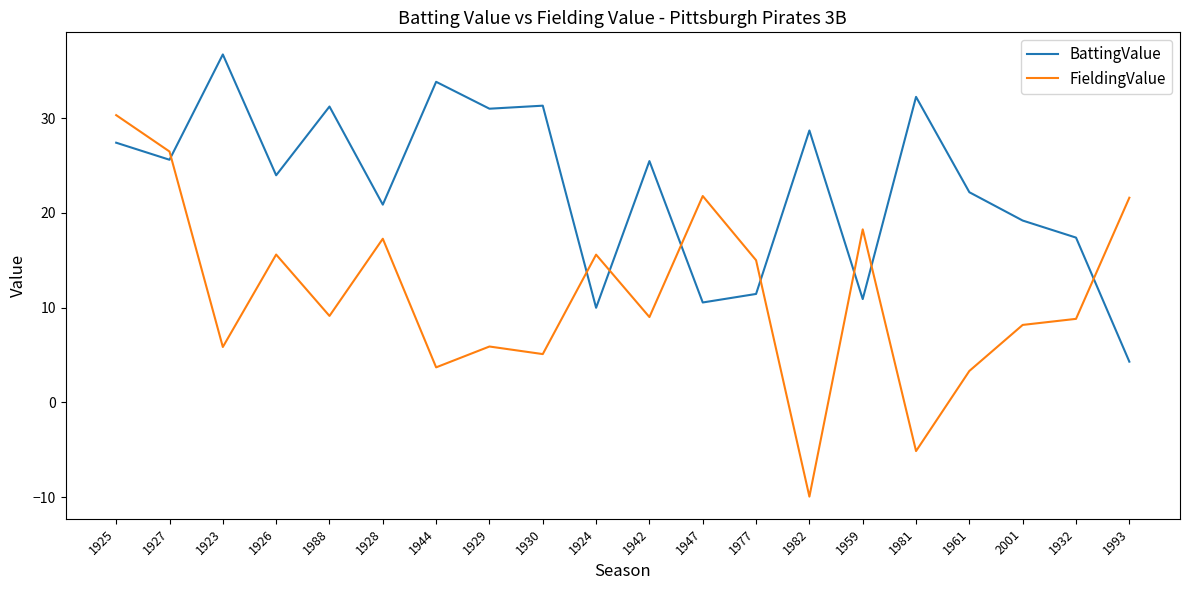

Which category has the lowest value in the BattingValue series?

1993